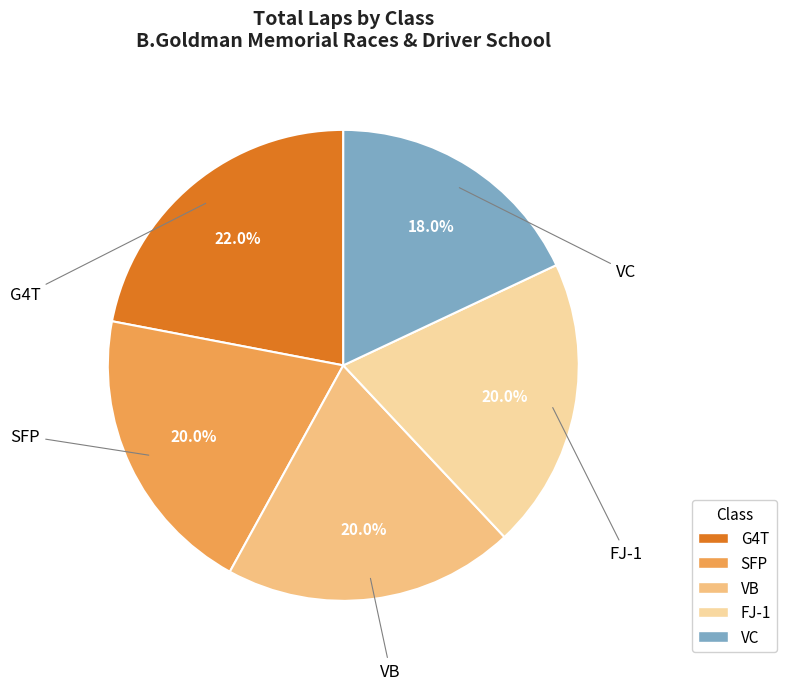

Is there a majority slice in this chart?

No